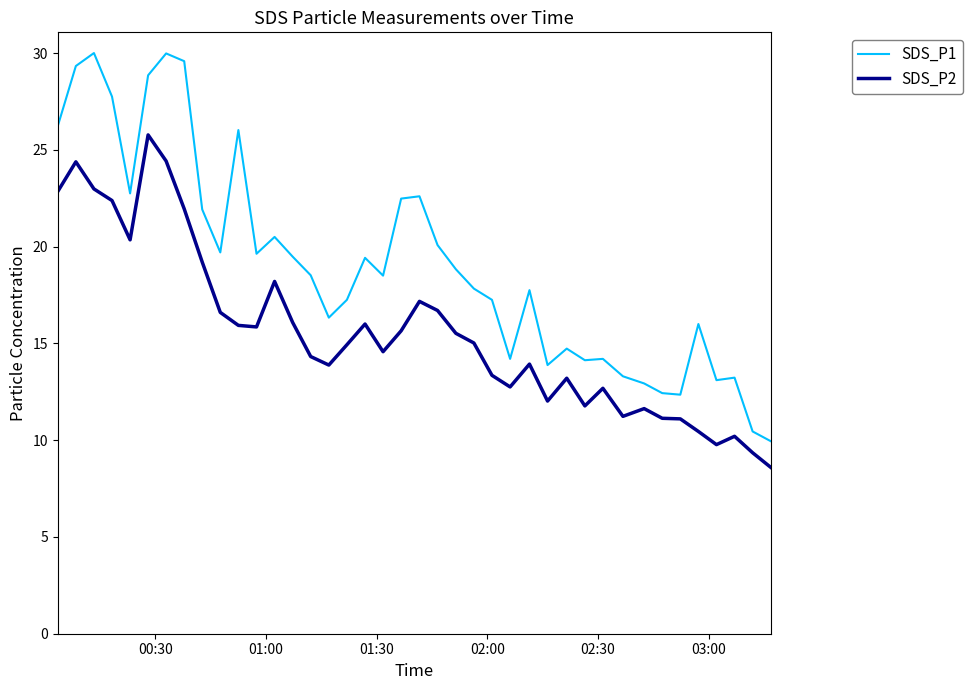

Does the chart display data point markers on the line(s)?

No